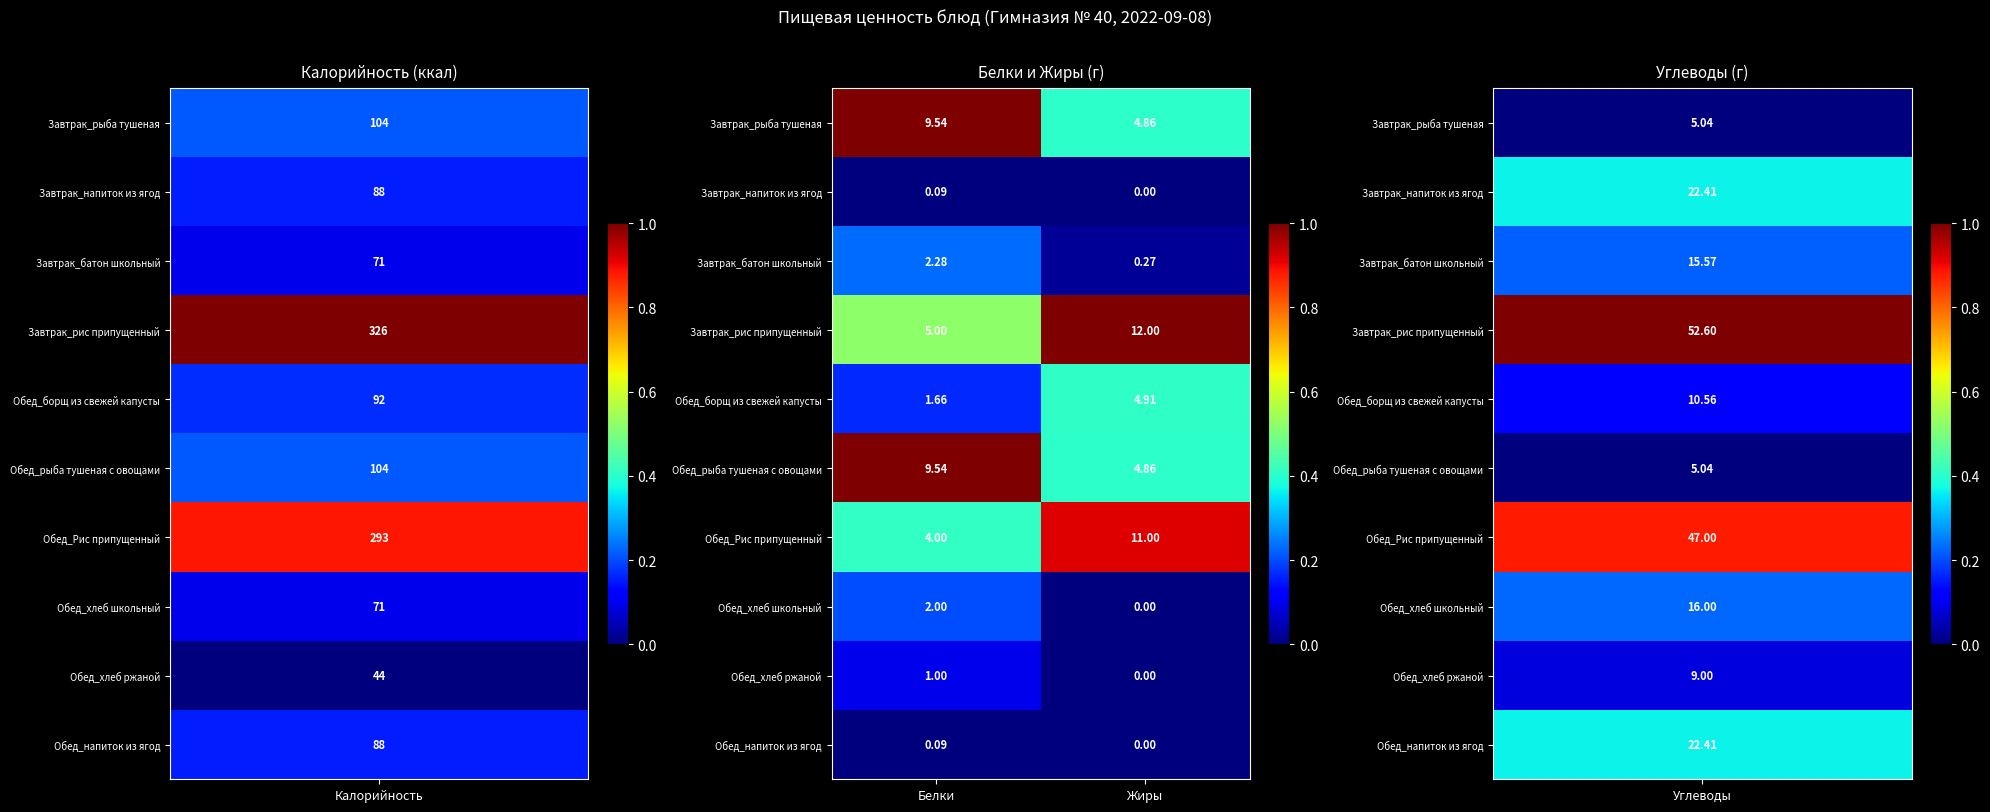

Count the number of categories in the chart.

2